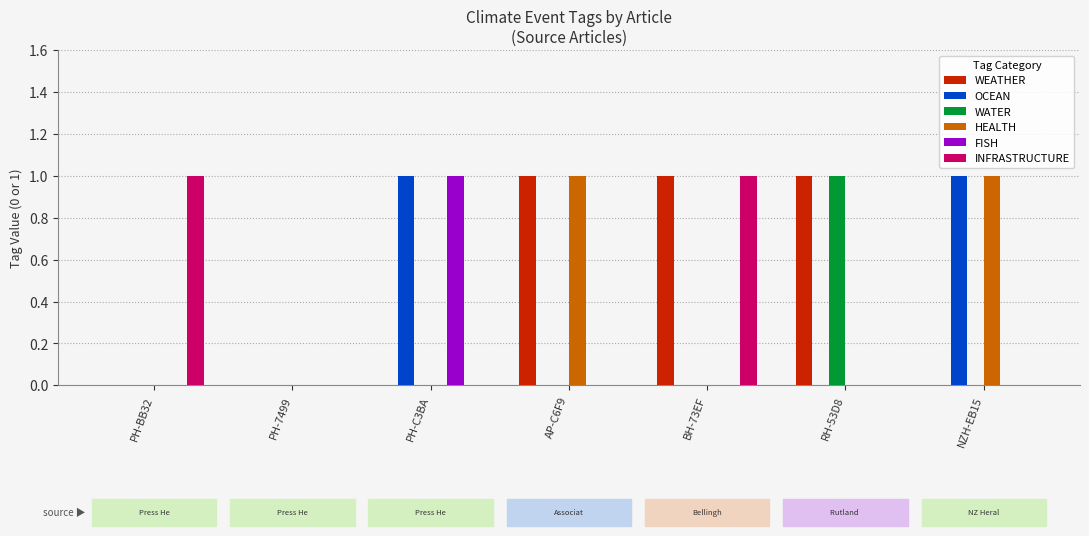

Which series has the largest total across all categories?

WEATHER